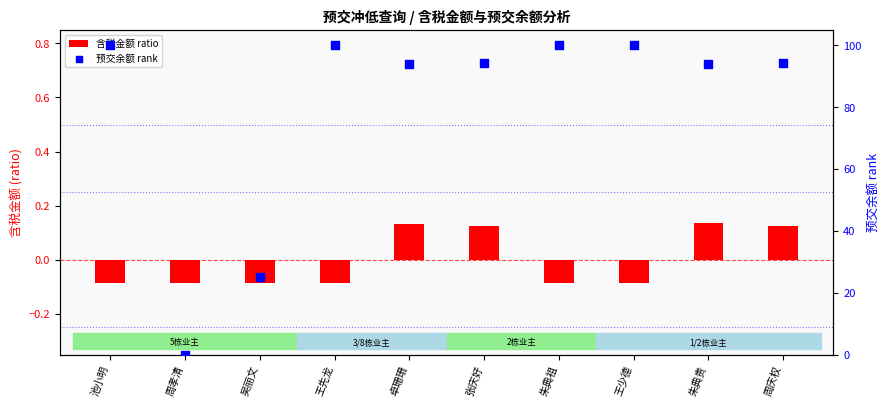

At which category is the sum across all series the highest?

朱典祖